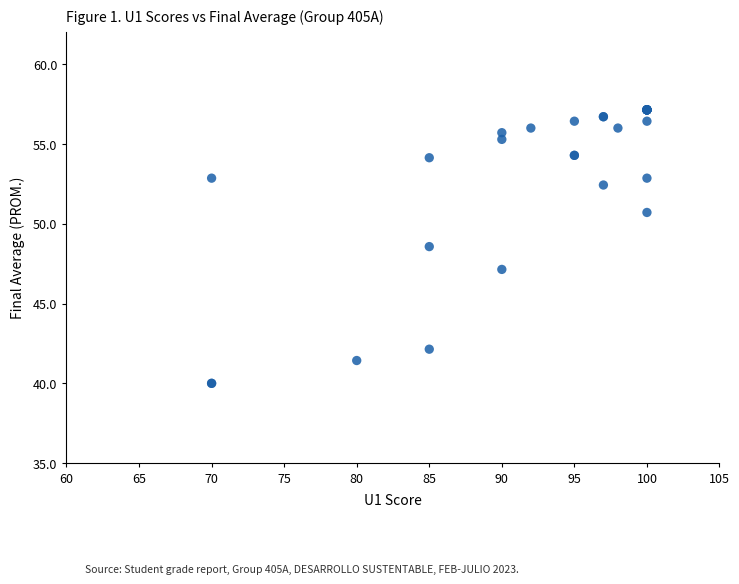

What Y value in the scatter plot is closest to 48?

48.6